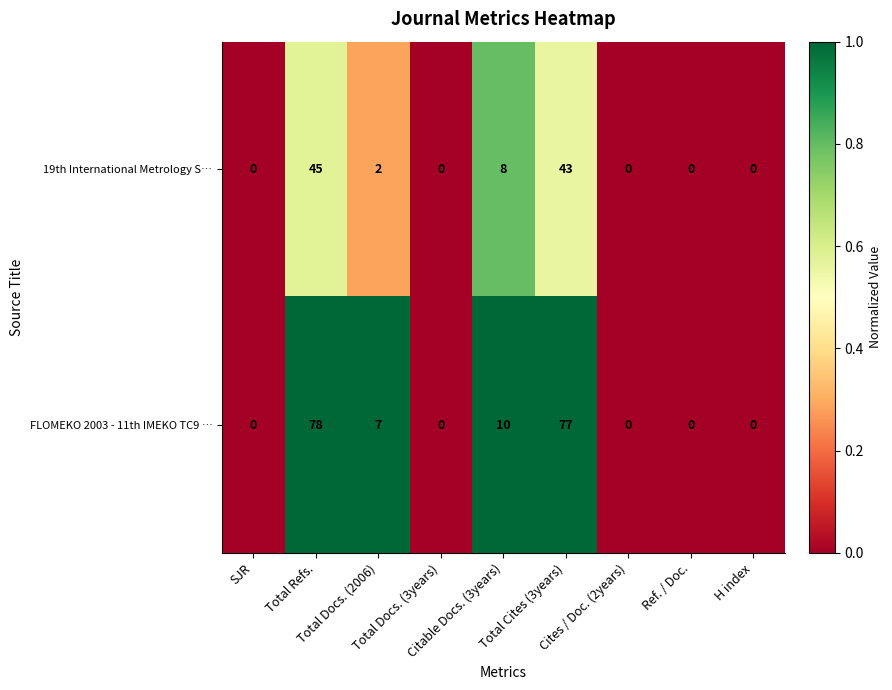

At Total Refs., list the series in order from largest to smallest.

FLOMEKO 2003 - 11th IMEKO TC9 …, 19th International Metrology S…